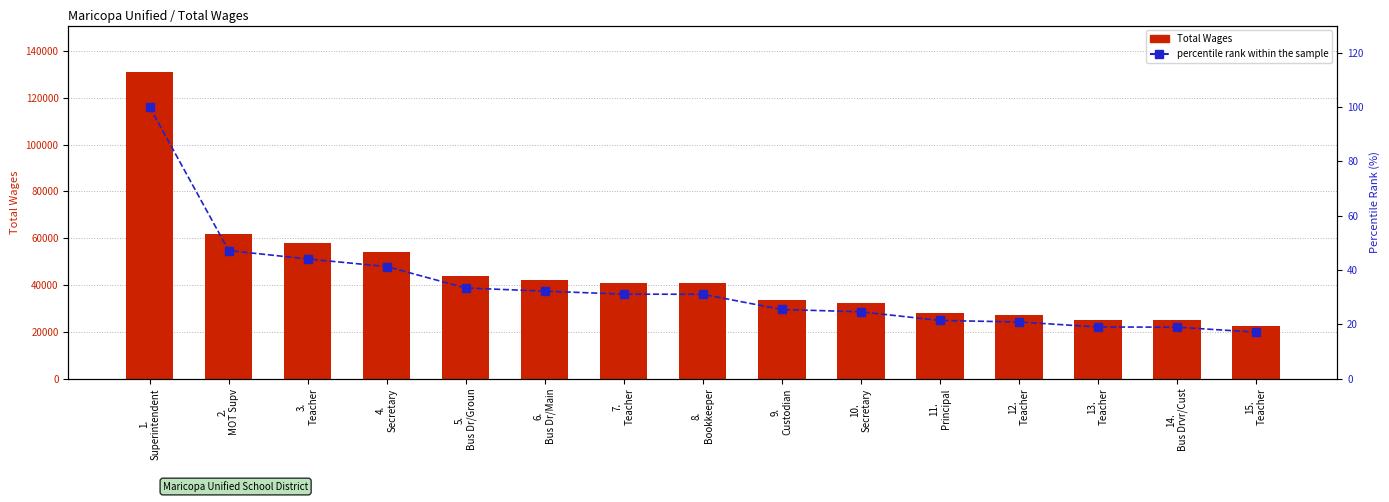

Reading left to right, extract all data points from this chart.

Total Wages: 131186.0	61904.0	57848.0	54172.0	43837.0	42304.0	40864.0	40787.0	33455.0	32340.0	28156.0	27432.0	25015.0	24914.0	22500.0
percentile rank within the sample: 100.0	47.2	44.1	41.3	33.4	32.2	31.1	31.1	25.5	24.7	21.5	20.9	19.1	19.0	17.2